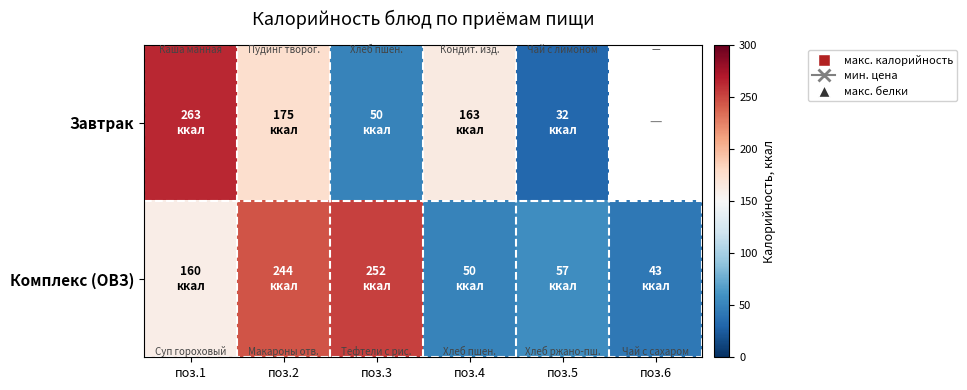

What is the difference between the maximum and minimum values in the Завтрак series?

231.0